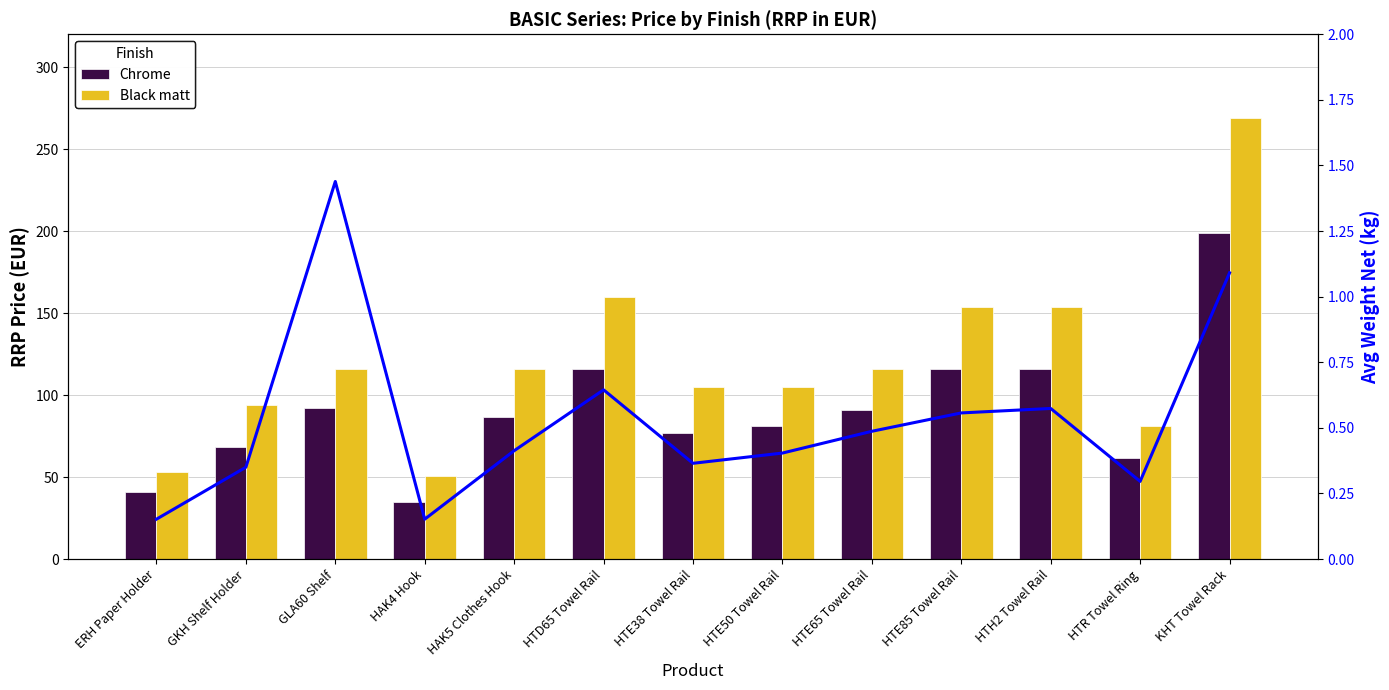

Rank the categories by Chrome value from highest to lowest.

KHT Towel Rack, HTD65 Towel Rail, HTE85 Towel Rail, HTH2 Towel Rail, GLA60 Shelf, HTE65 Towel Rail, HAK5 Clothes Hook, HTE50 Towel Rail, HTE38 Towel Rail, GKH Shelf Holder, HTR Towel Ring, ERH Paper Holder, HAK4 Hook